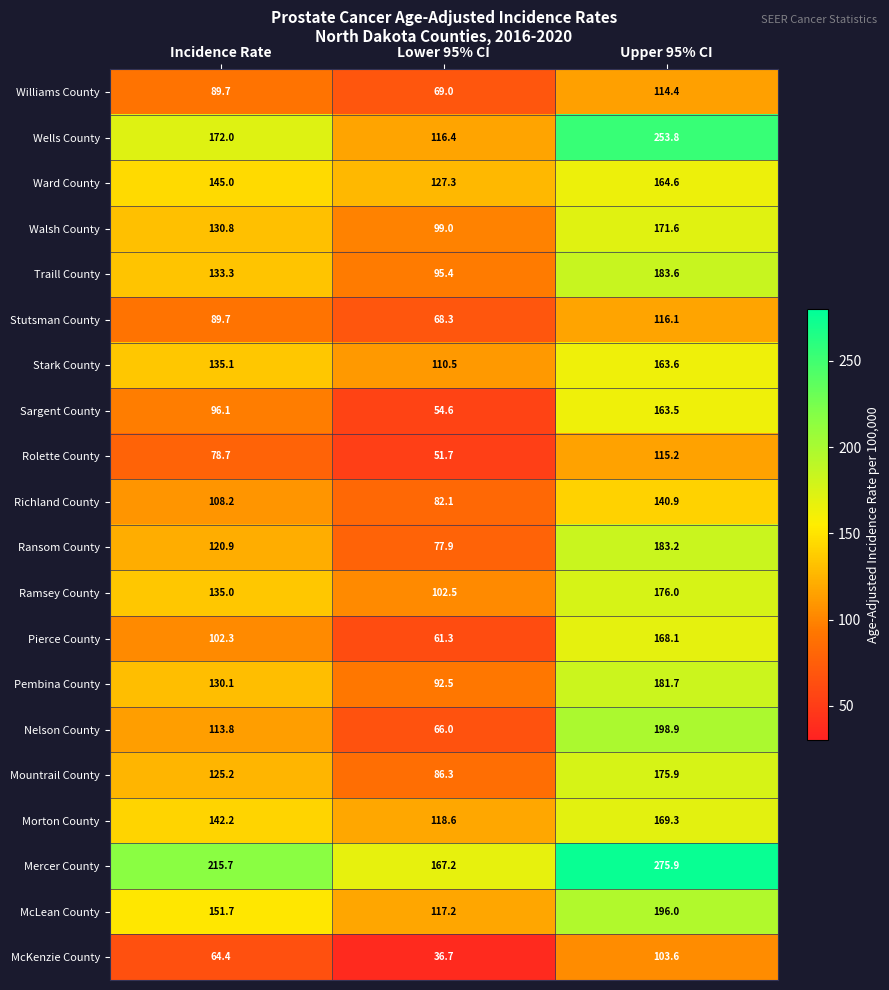

What is the difference between the Nelson County values at Incidence Rate and Lower 95% CI?

47.8